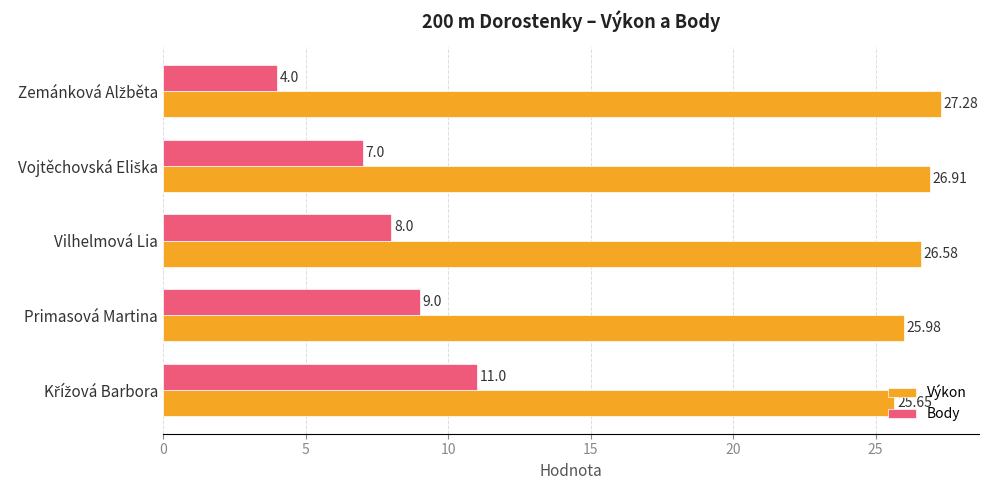

At how many categories does at least one series exceed 18?

5